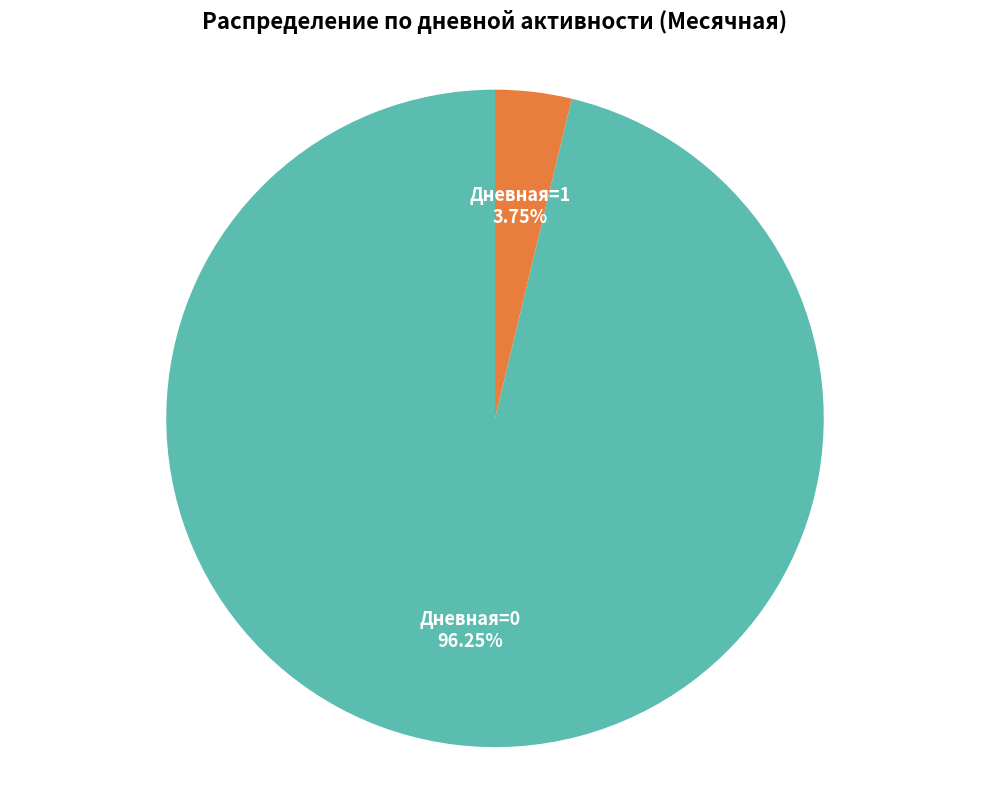

Is there any slice that represents more than half of the pie?

Yes